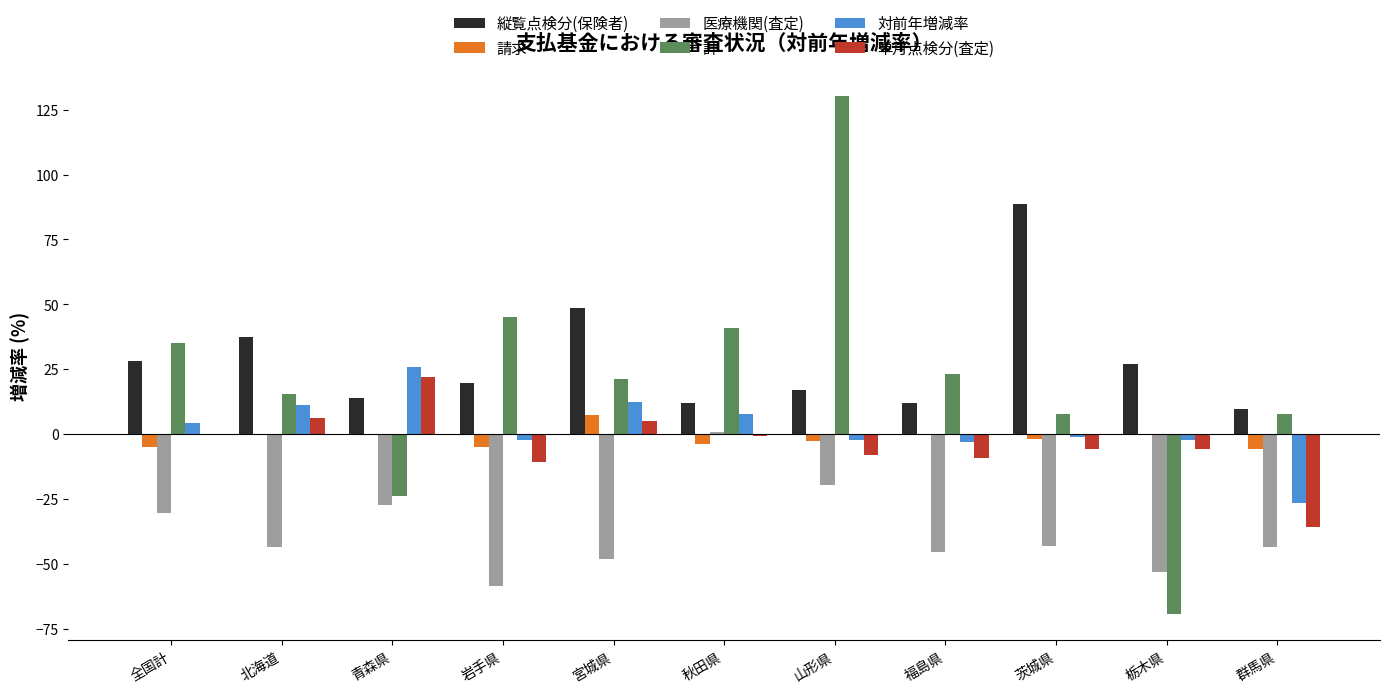

Which series has the widest spread of values?

計